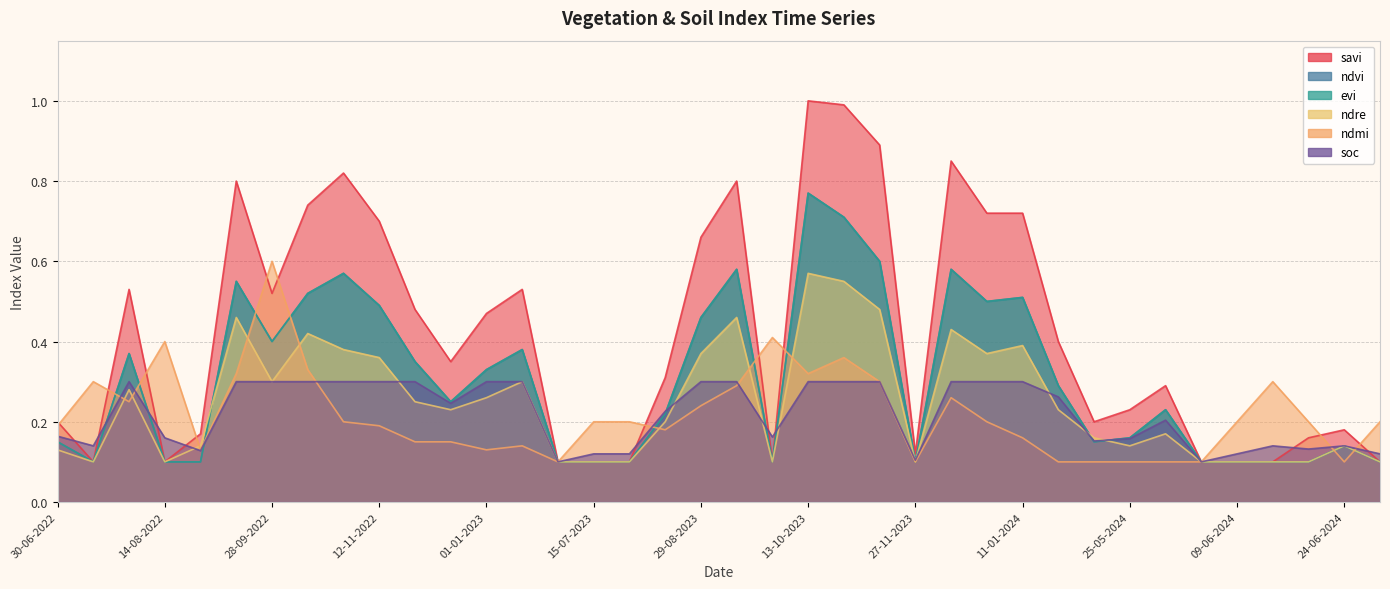

Is it true that soc equals 0.2 at 25-05-2024?

False